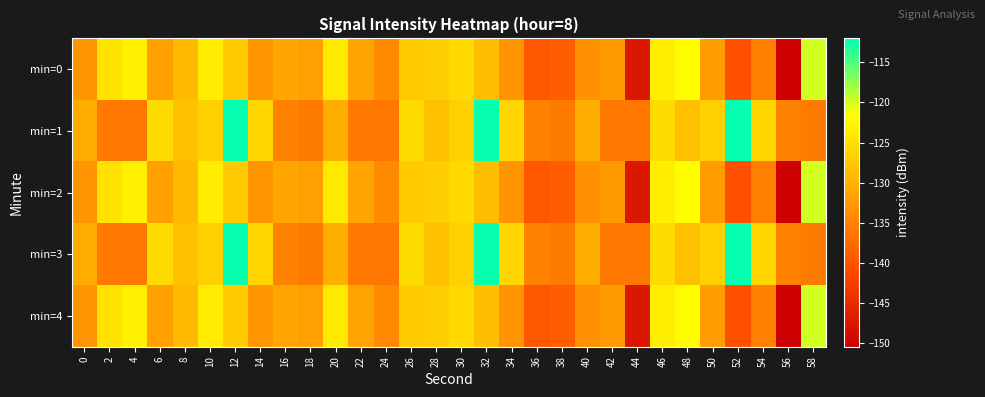

Which series changed the most between 44 and 58?

min=0